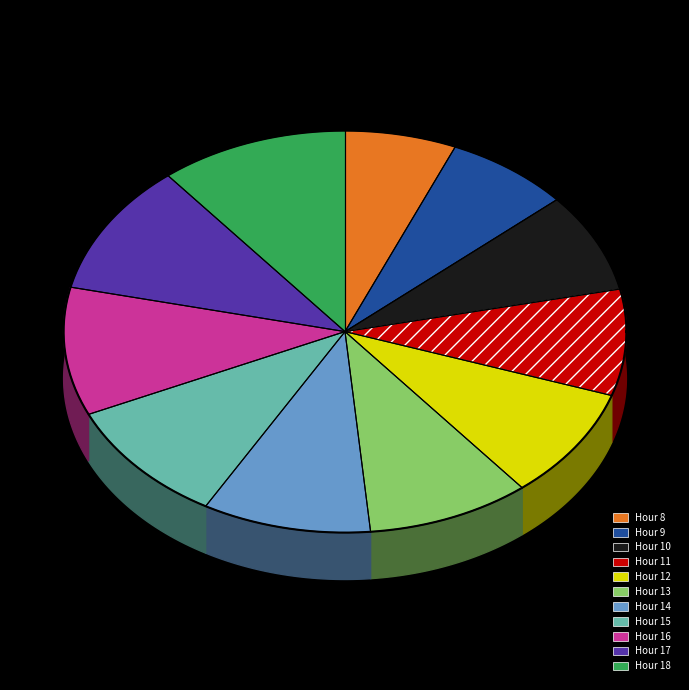

Is the sum of Hour 16 and Hour 8 greater than half?

No